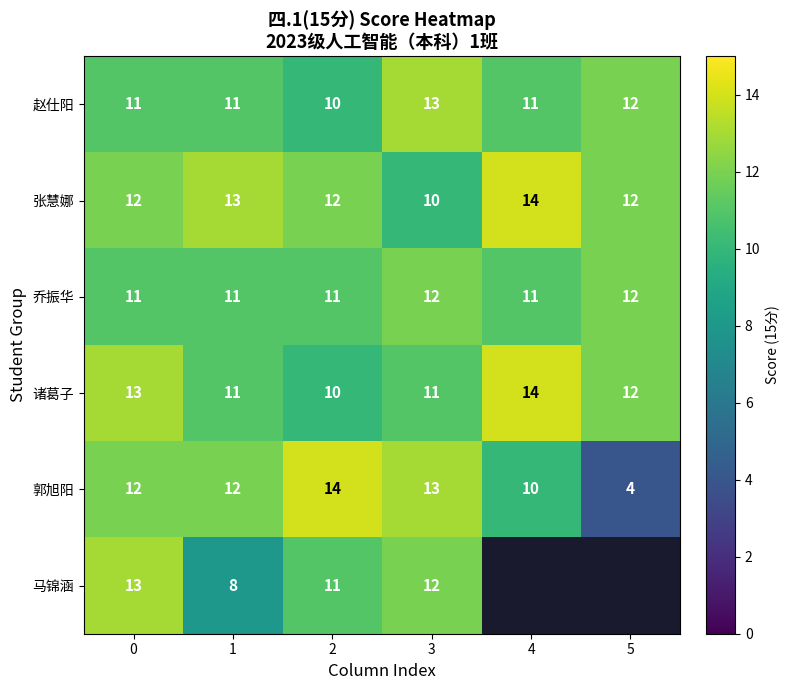

How many 郭旭阳 values are between 10 and 13?

4